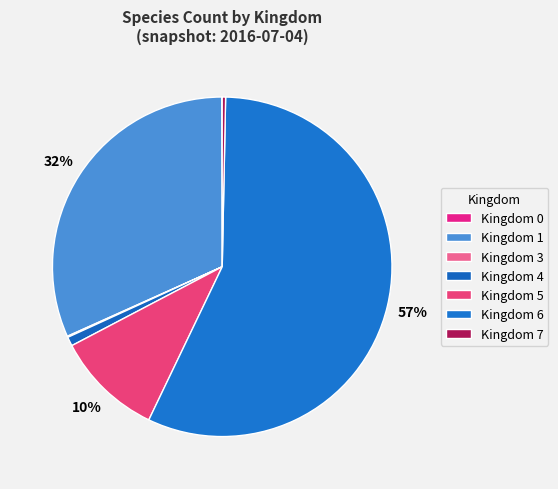

Rank the categories by value from lowest to highest.

Kingdom 0, Kingdom 3, Kingdom 7, Kingdom 4, Kingdom 5, Kingdom 1, Kingdom 6